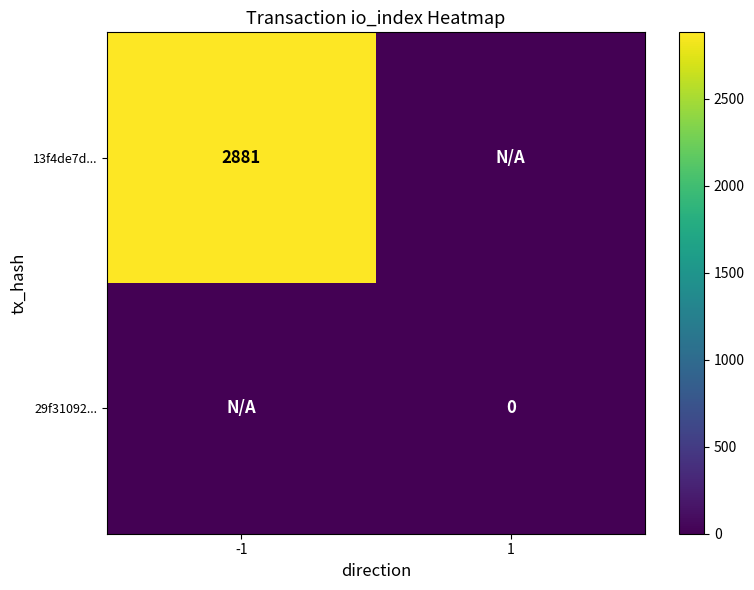

Is the value of 29f31092... at 1 greater than the value of 13f4de7d... at -1?

No